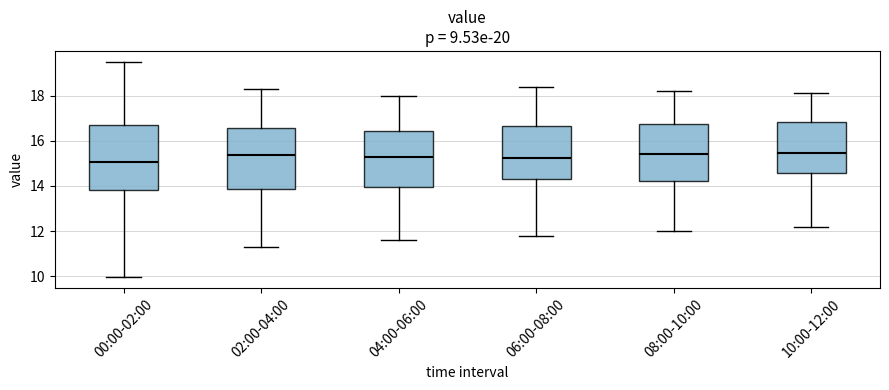

Reading left to right, transcribe this box plot: for each box, give where its median line is, the range the box spans, and where its two whiskers end, as read against the y-axis. The values are not printed on the chart, so give them approximately, as read against the axis.

00:00-02:00: median 15.0, box 13.8 to 16.8, whiskers 10.0 to 19.6
02:00-04:00: median 15.4, box 13.8 to 16.6, whiskers 11.4 to 18.4
04:00-06:00: median 15.4, box 14.0 to 16.4, whiskers 11.6 to 18.0
06:00-08:00: median 15.2, box 14.4 to 16.6, whiskers 11.8 to 18.4
08:00-10:00: median 15.4, box 14.2 to 16.8, whiskers 12.0 to 18.2
10:00-12:00: median 15.4, box 14.6 to 16.8, whiskers 12.2 to 18.2